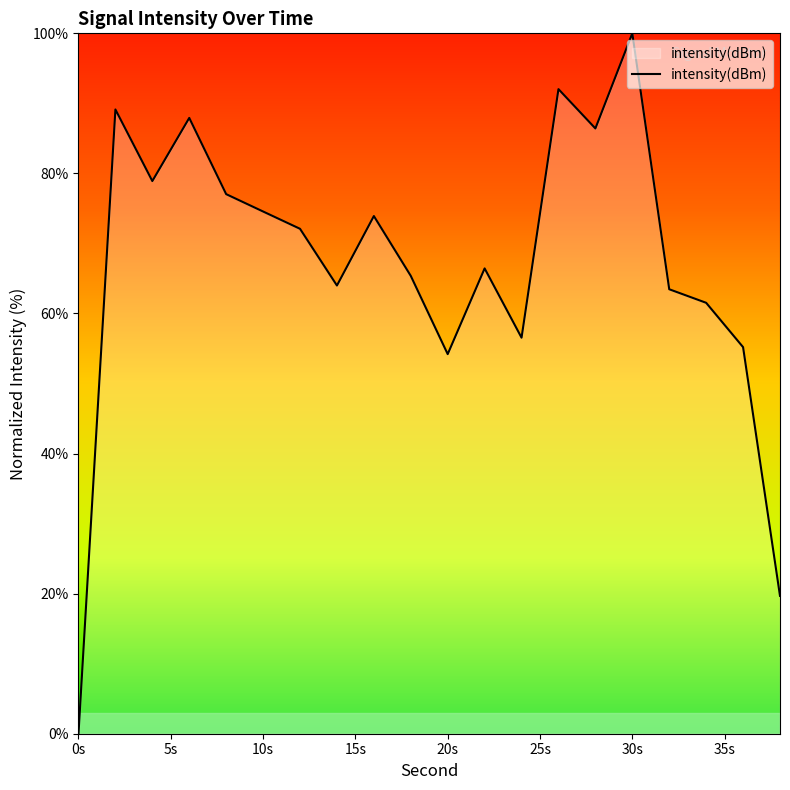

What is the maximum value shown in the chart?

100.0